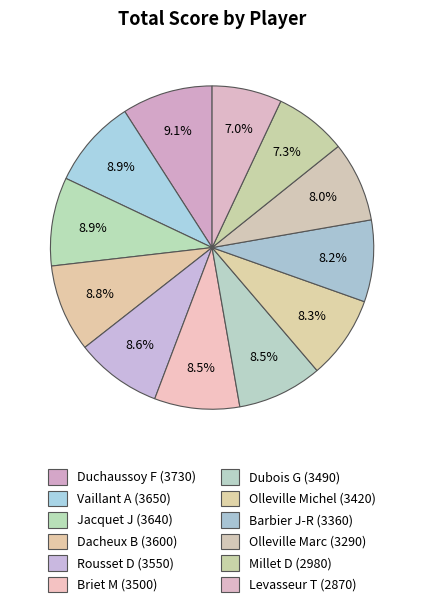

To the nearest percent, what is the average slice percentage?

8%